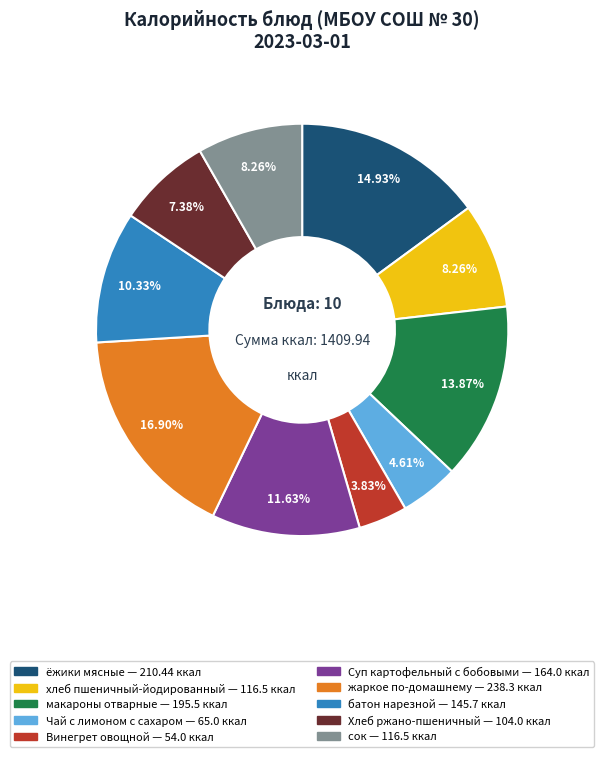

Count the number of slices in the pie.

10